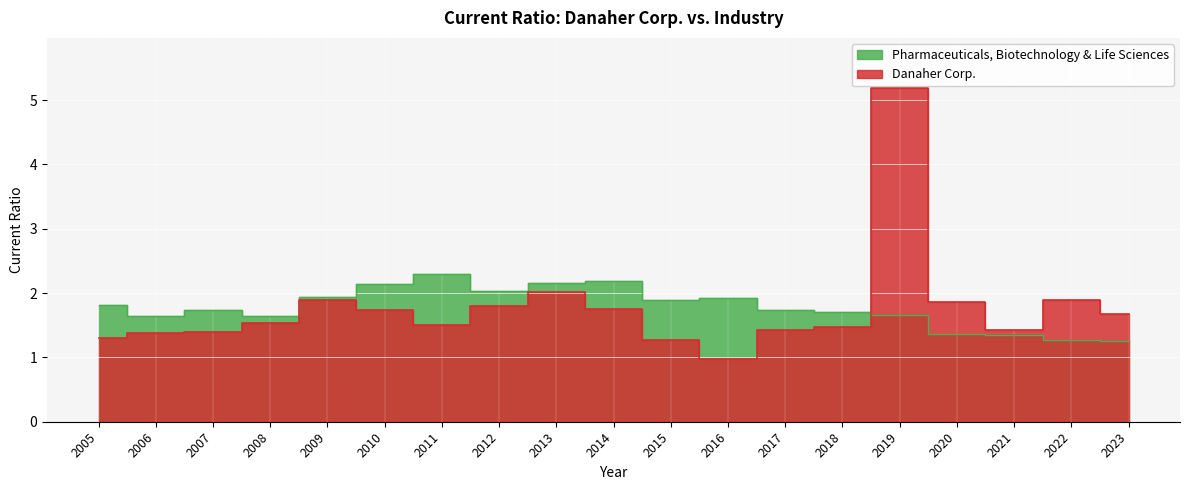

What is the minimum value for Danaher Corp.?

1.0